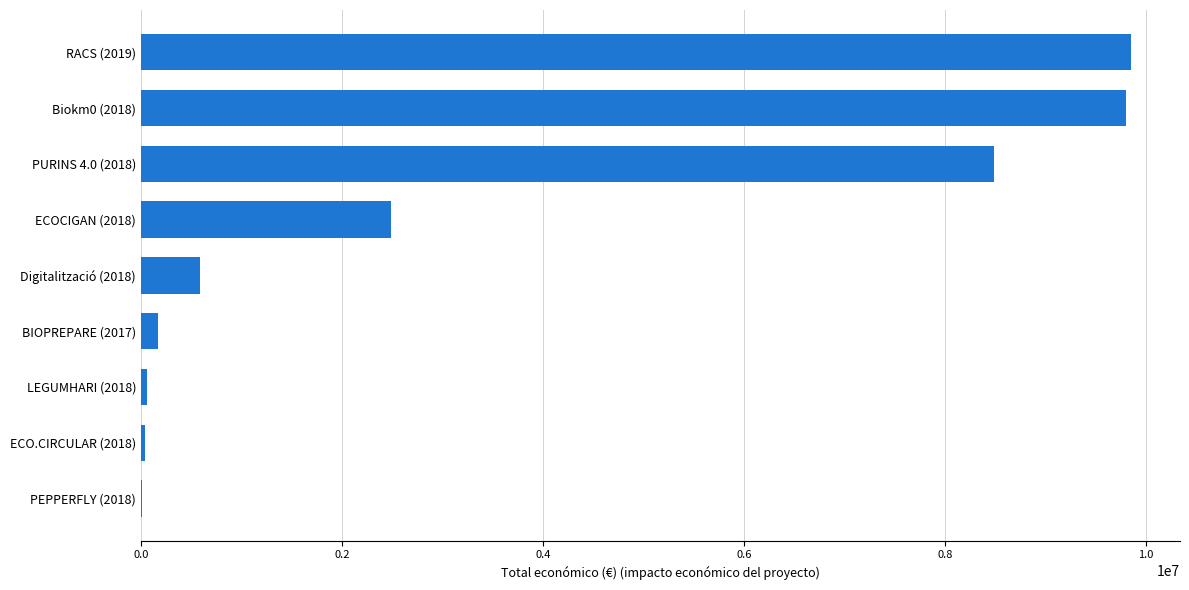

What is the sum of all values?

31491888